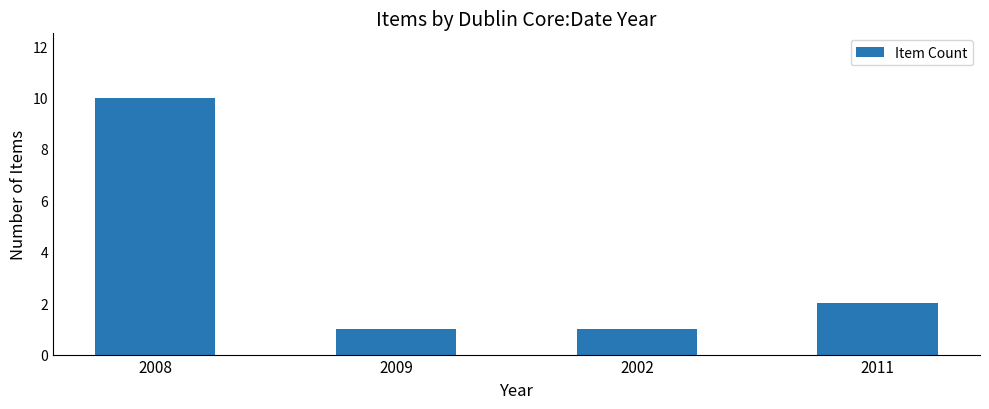

Where is the data nearest to the value 5?

2011